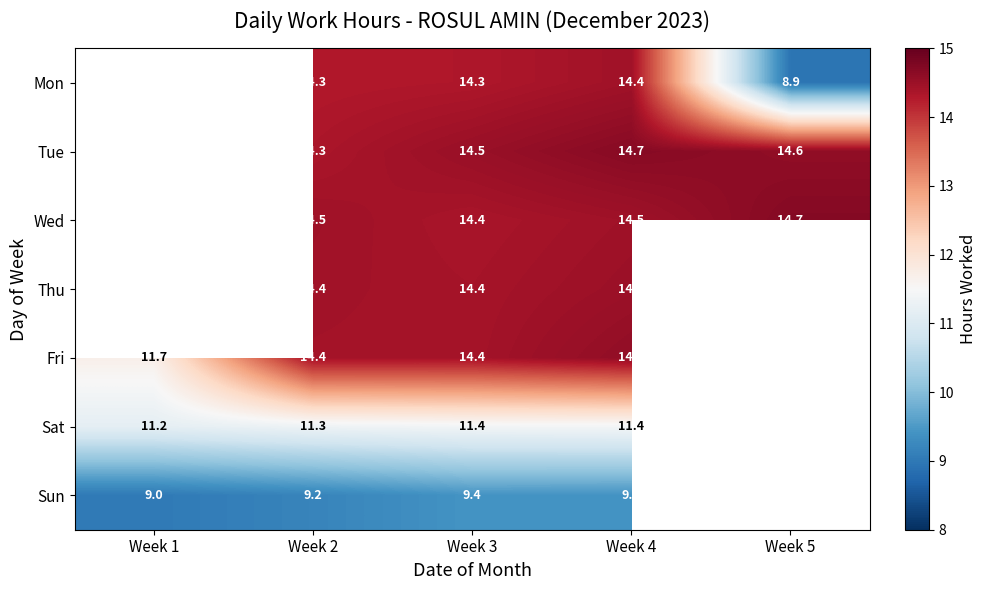

True or false: Fri has a value of 20.2 at Week 4.

False